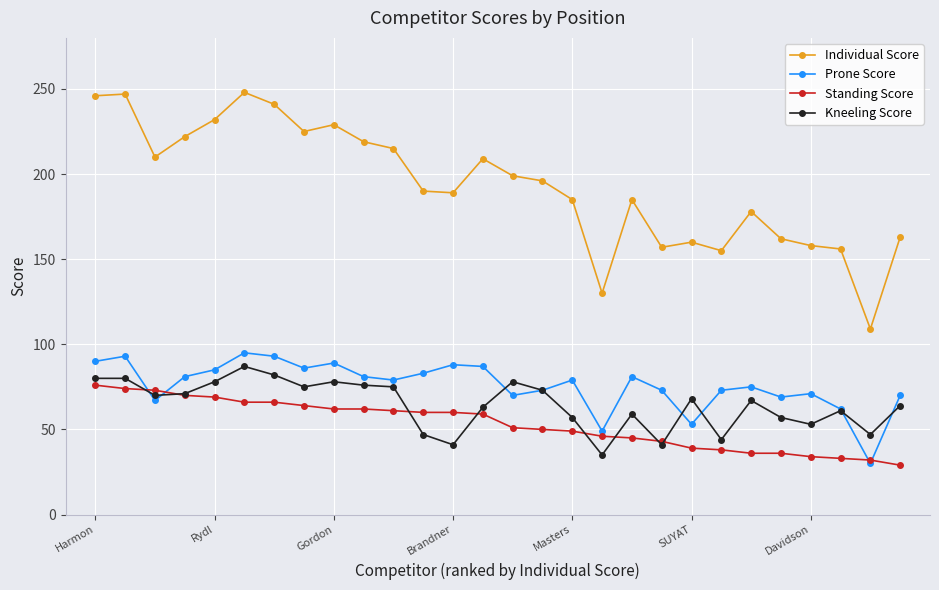

At how many categories does at least one series exceed 117?

27